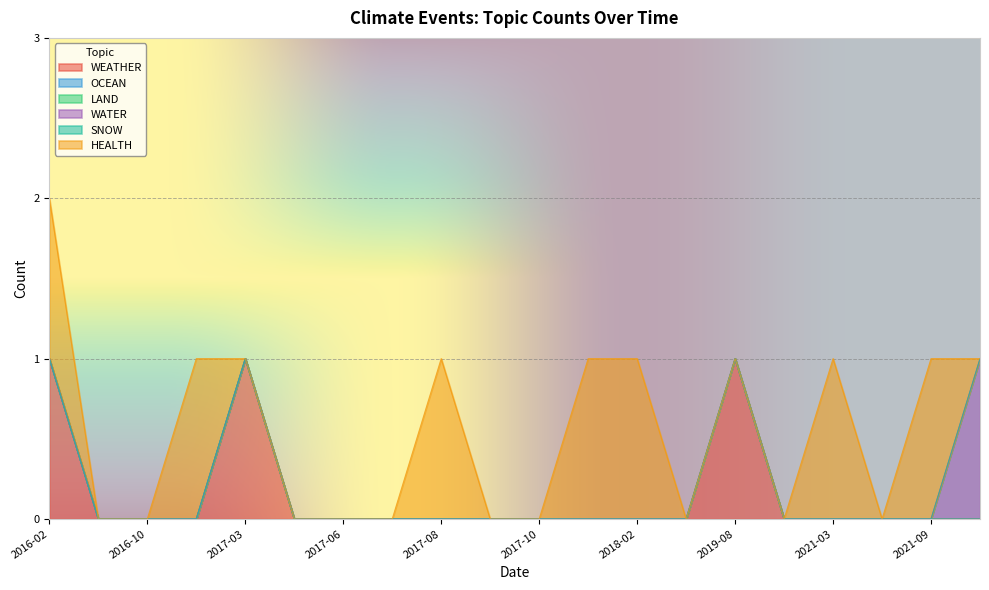

At how many categories does at least one series exceed 0?

10